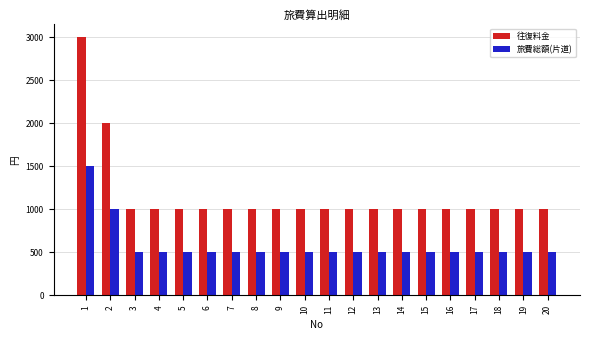

Are the bars grouped side by side (vs. stacked)?

Yes